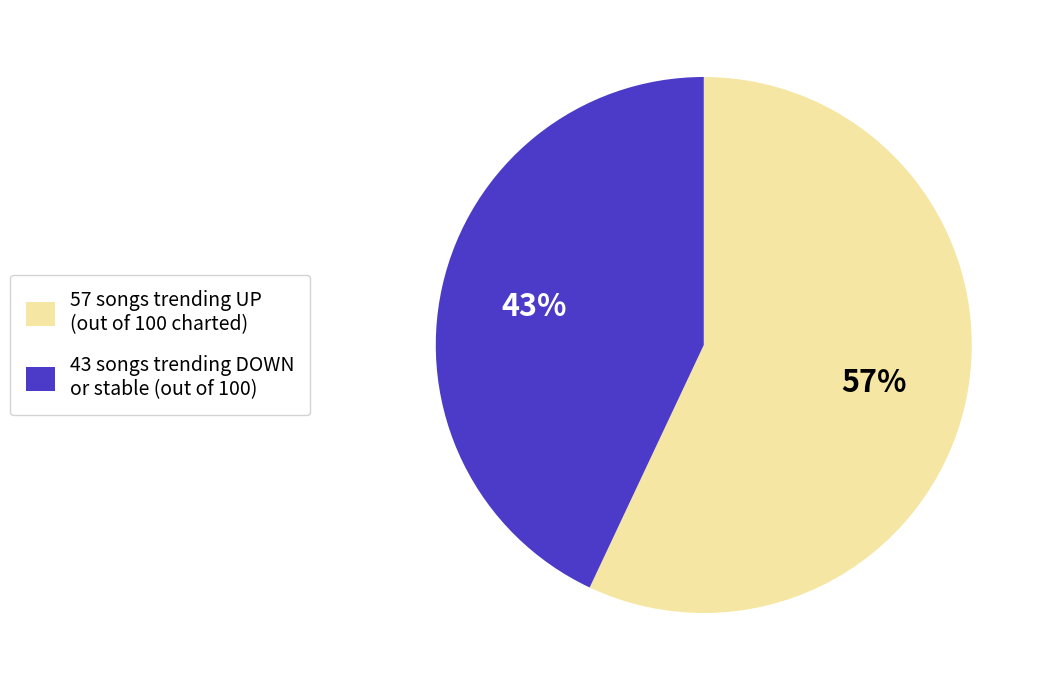

To the nearest percent, what percentage of the pie is 57 songs trending UP (out of 100 charted)?

57%